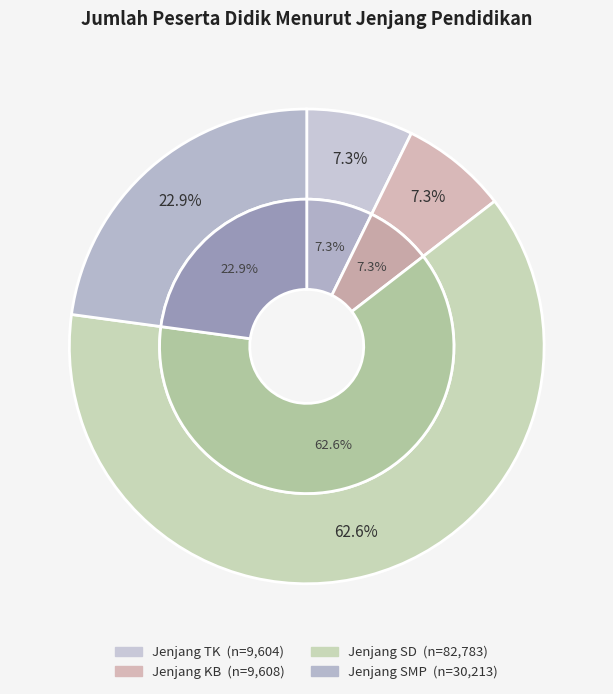

Does Jenjang SMP represent more than half of the total?

No